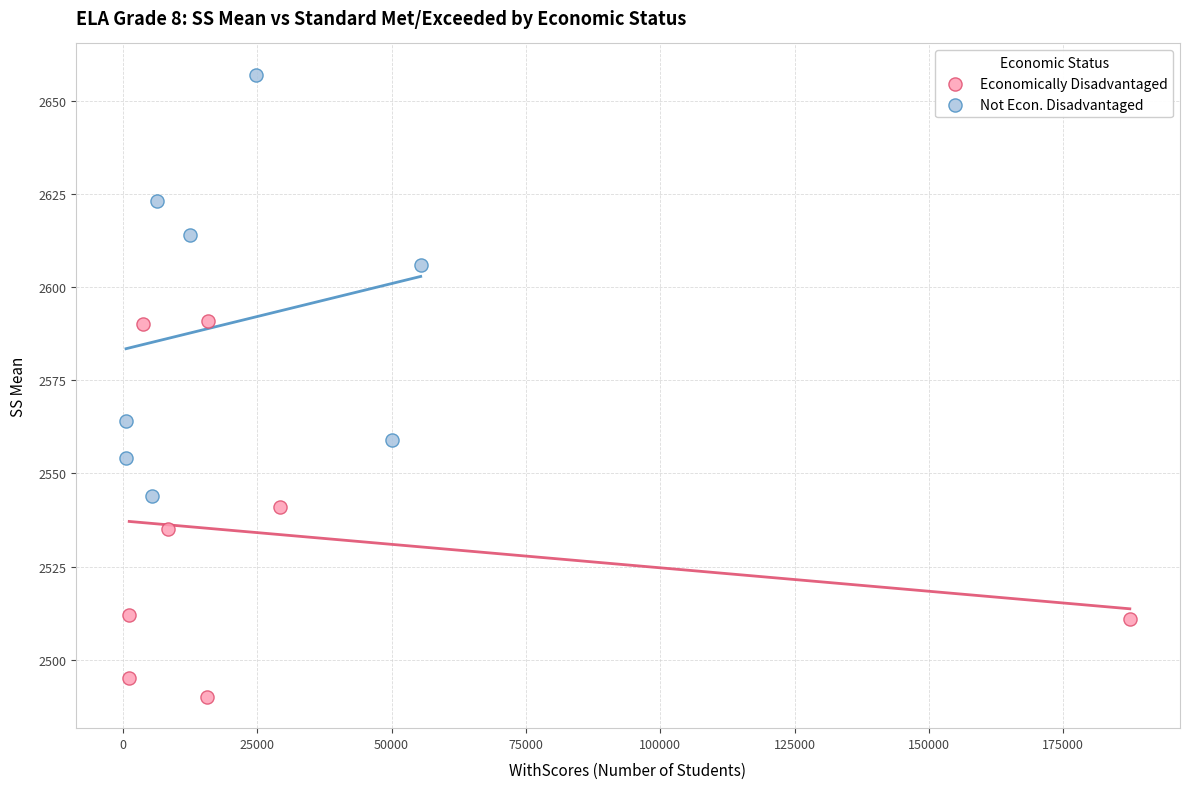

Which series reaches the minimum Y coordinate?

Economically Disadvantaged